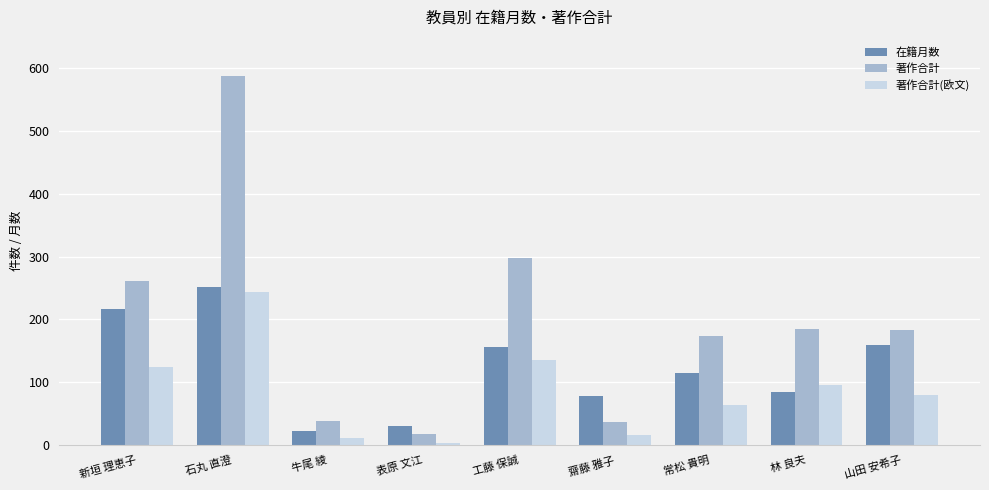

Rank the series by their average value, from highest to lowest.

著作合計, 在籍月数, 著作合計(欧文)